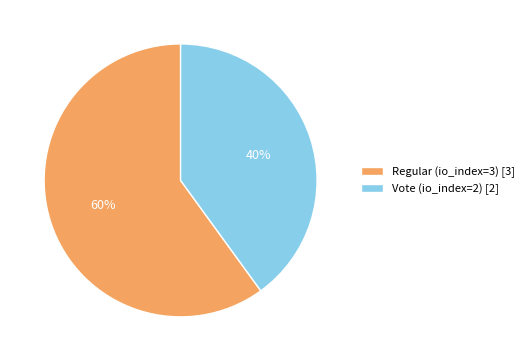

What percentage is the Regular (io_index=3) slice, to the nearest percent?

60%